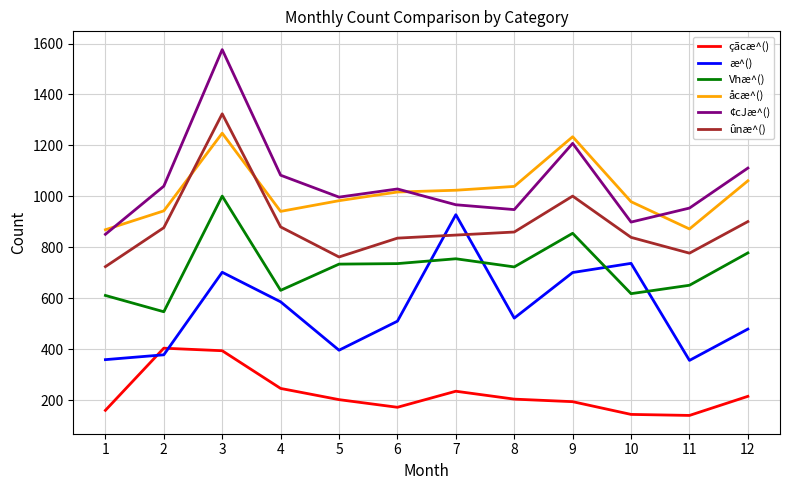

The value of æ^() at 6 is 181. True or false?

False